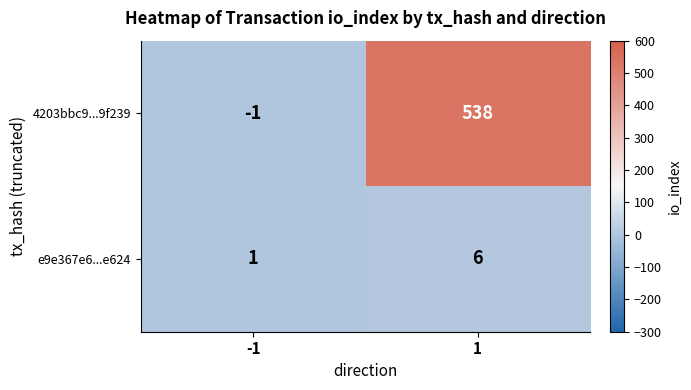

Rank the series at 1 from highest to lowest value.

4203bbc9...9f239, e9e367e6...e624